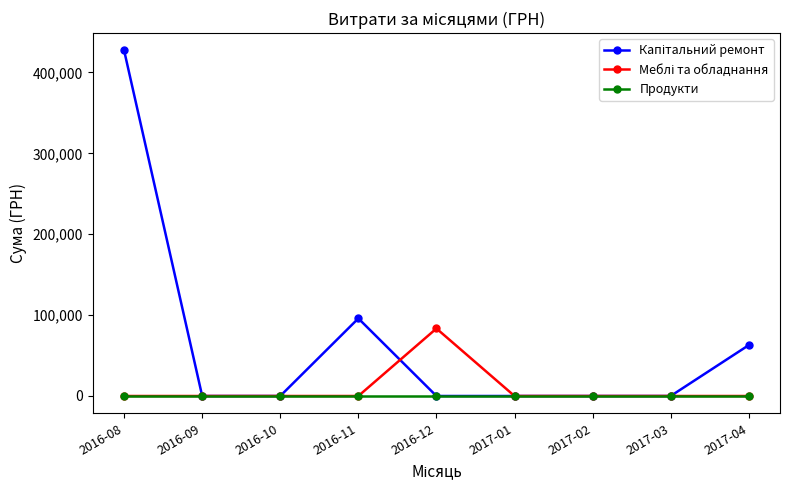

What is the maximum value shown in the chart?

427252.6